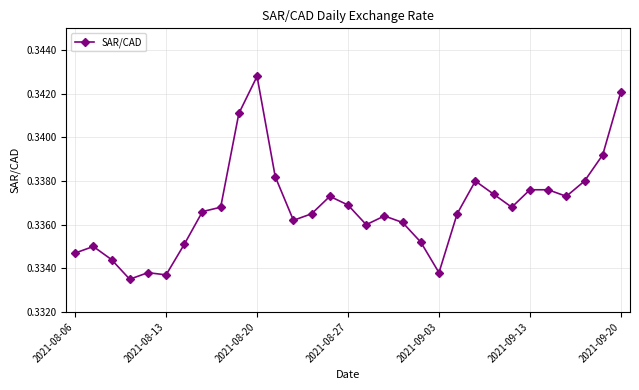

What is the sum of all values?

10.4